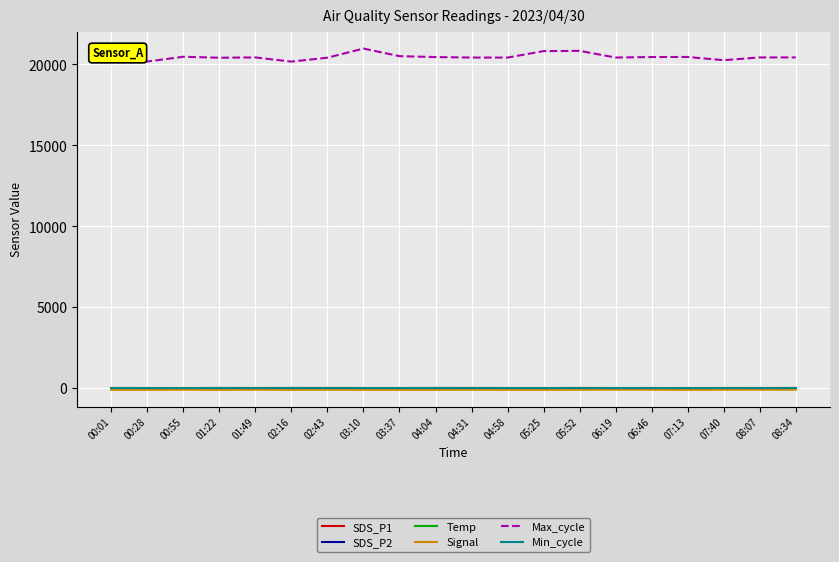

What is the maximum value shown in the chart?

20980.0